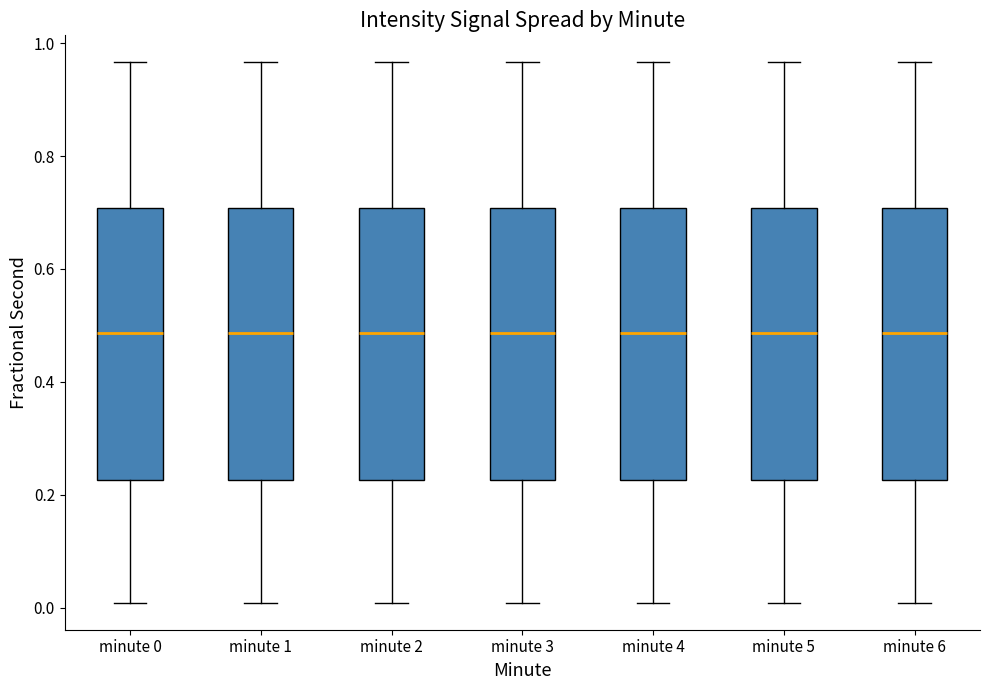

Reading left to right, transcribe this box plot: for each box, give where its median line is, the range the box spans, and where its two whiskers end, as read against the y-axis. The values are not printed on the chart, so give them approximately, as read against the axis.

minute 0: median 0.48, box 0.22 to 0.70, whiskers 0.00 to 0.96
minute 1: median 0.48, box 0.22 to 0.70, whiskers 0.00 to 0.96
minute 2: median 0.48, box 0.22 to 0.70, whiskers 0.00 to 0.96
minute 3: median 0.48, box 0.22 to 0.70, whiskers 0.00 to 0.96
minute 4: median 0.48, box 0.22 to 0.70, whiskers 0.00 to 0.96
minute 5: median 0.48, box 0.22 to 0.70, whiskers 0.00 to 0.96
minute 6: median 0.48, box 0.22 to 0.70, whiskers 0.00 to 0.96